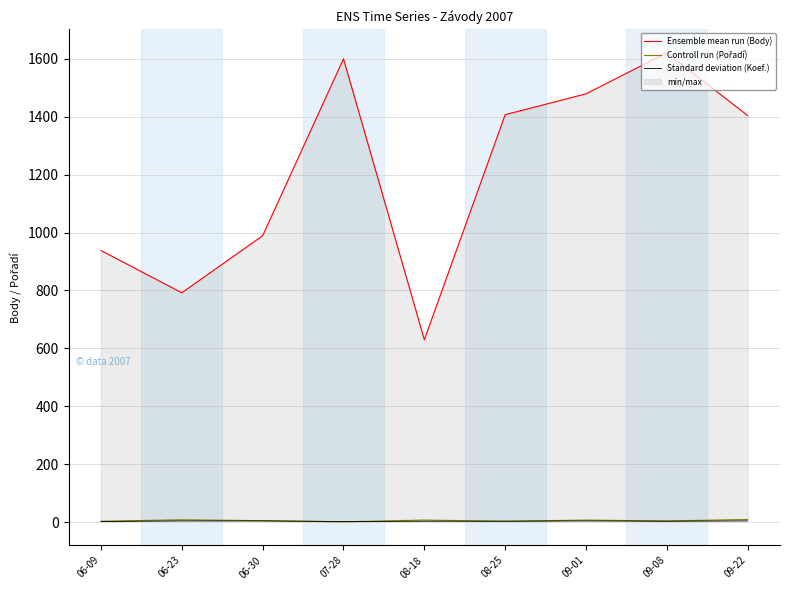

What is the label of the 7th point from the left?

09-01